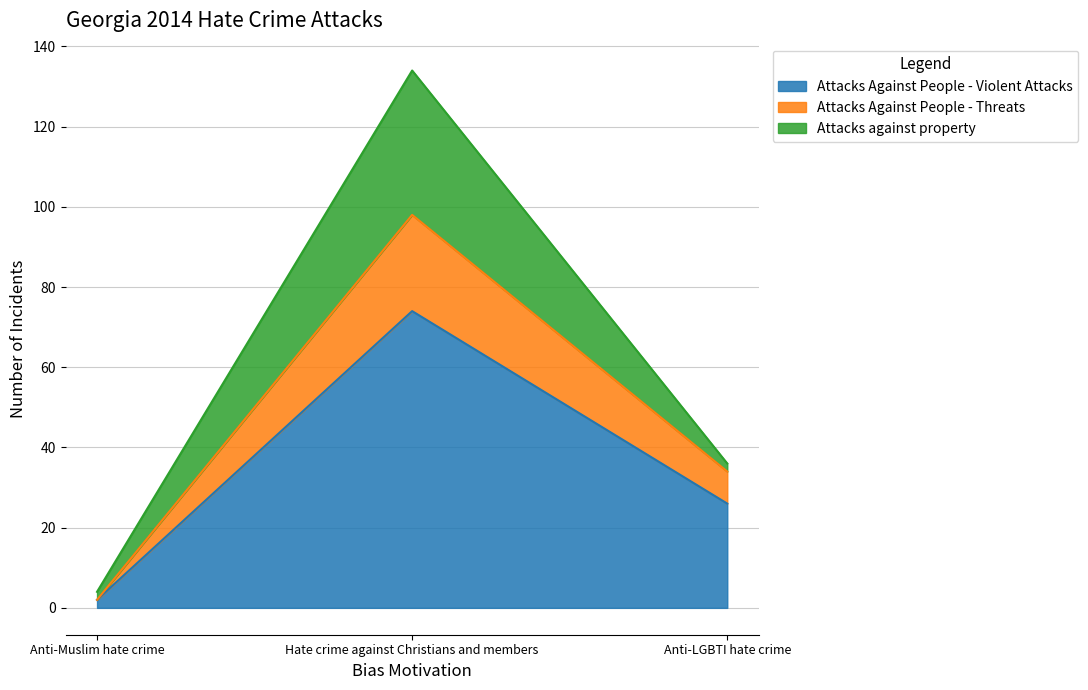

What position from the left is Hate crime against Christians and members?

2